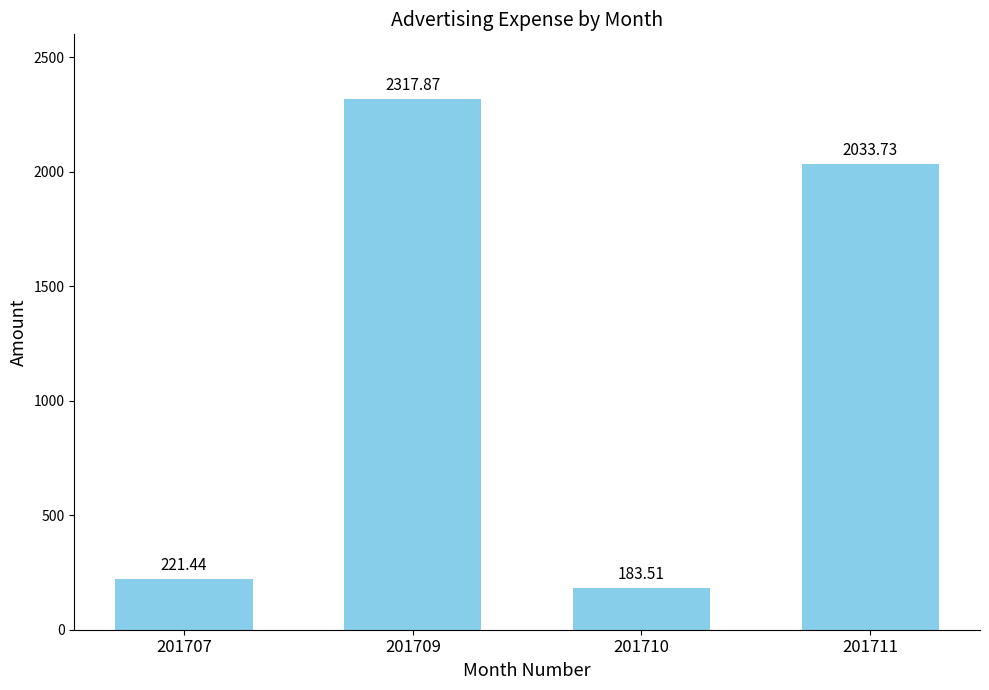

List the labels in order of value, smallest first.

201710, 201707, 201711, 201709